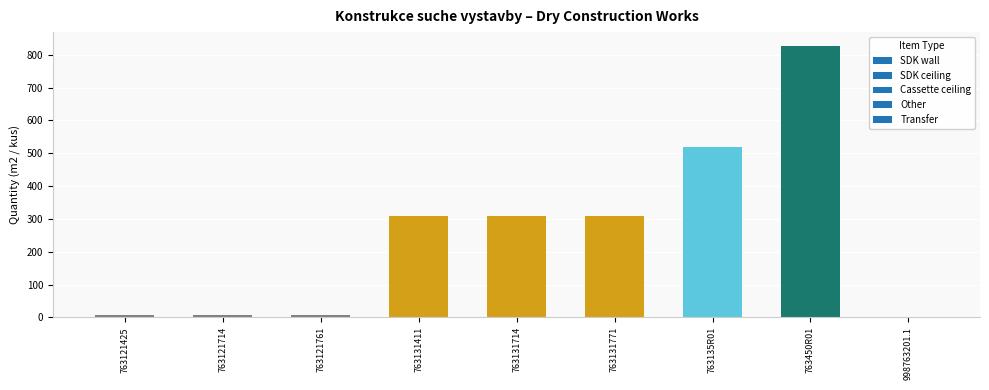

What is the change in value from 763131771 to 763450R01?

+518.0